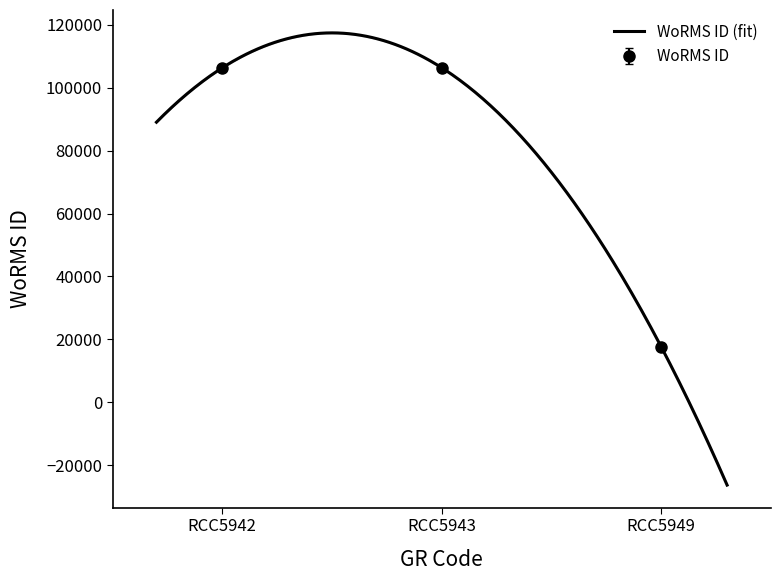

Reading right to left, list all the values displayed in this chart.

RCC5949=17641	RCC5943=106287	RCC5942=106287